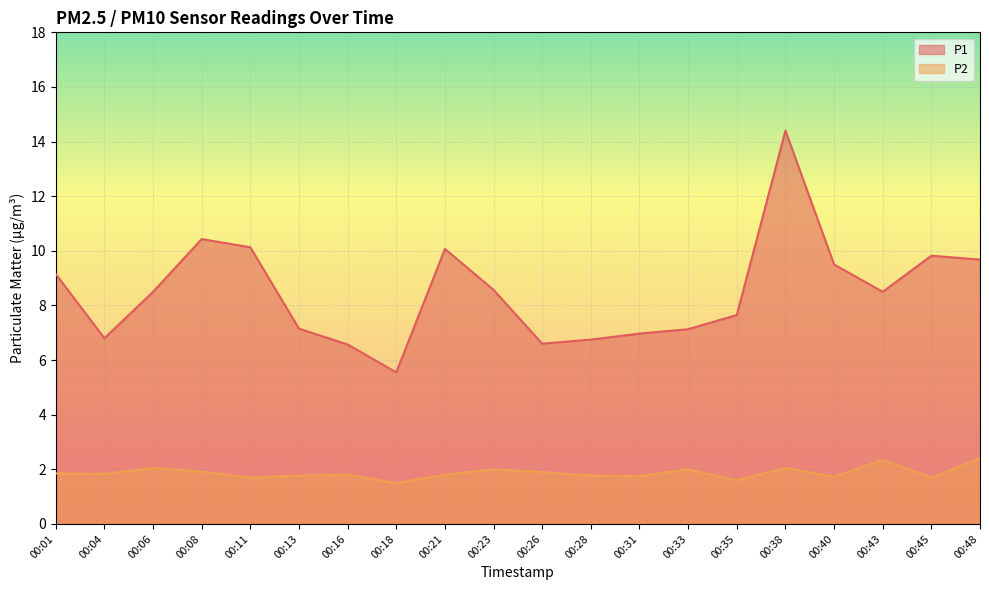

How many distinct data groups are displayed?

2